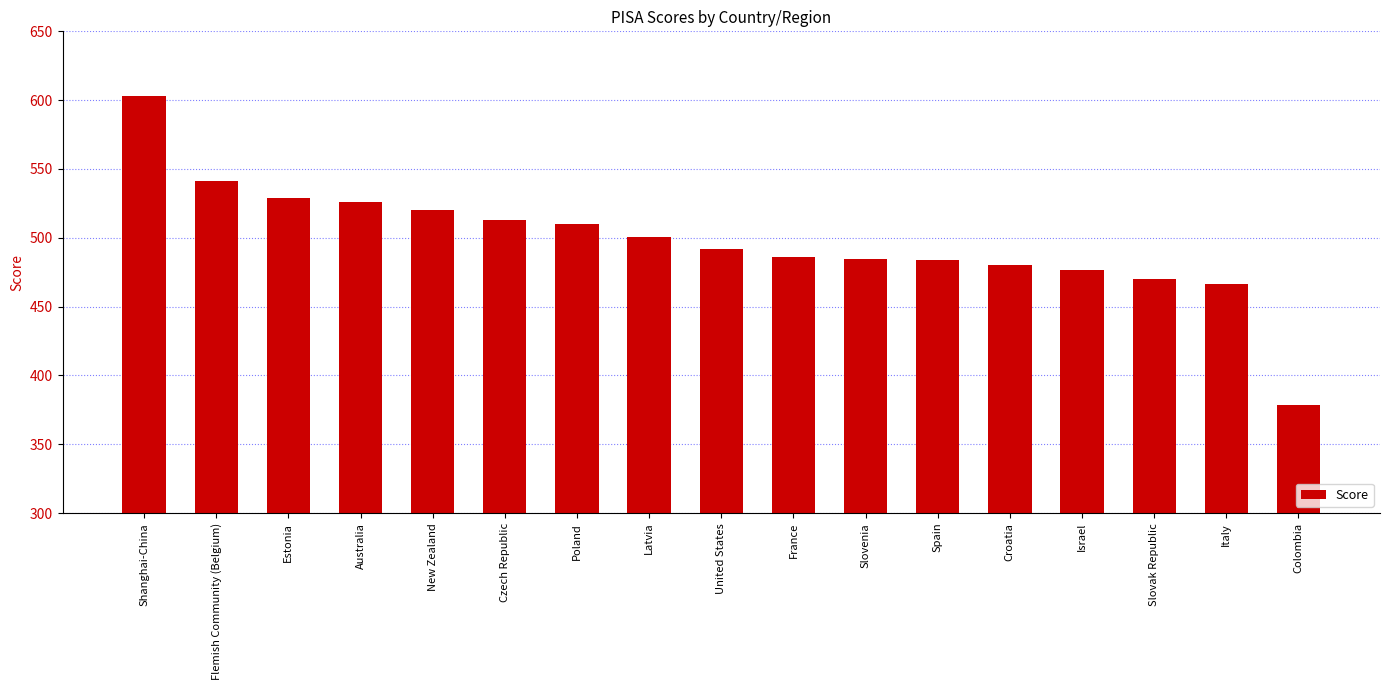

True or false: the data shows 500.6 at Latvia.

True